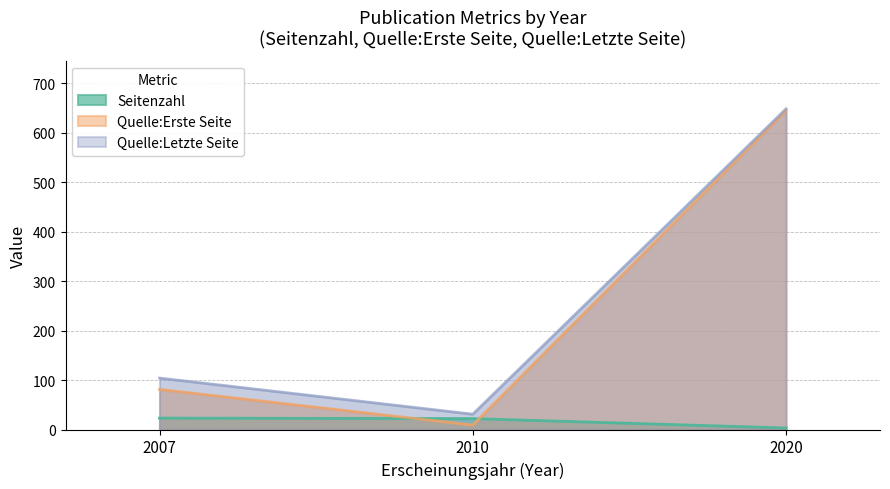

True or false: Seitenzahl has a value of 22 at 2010.

True